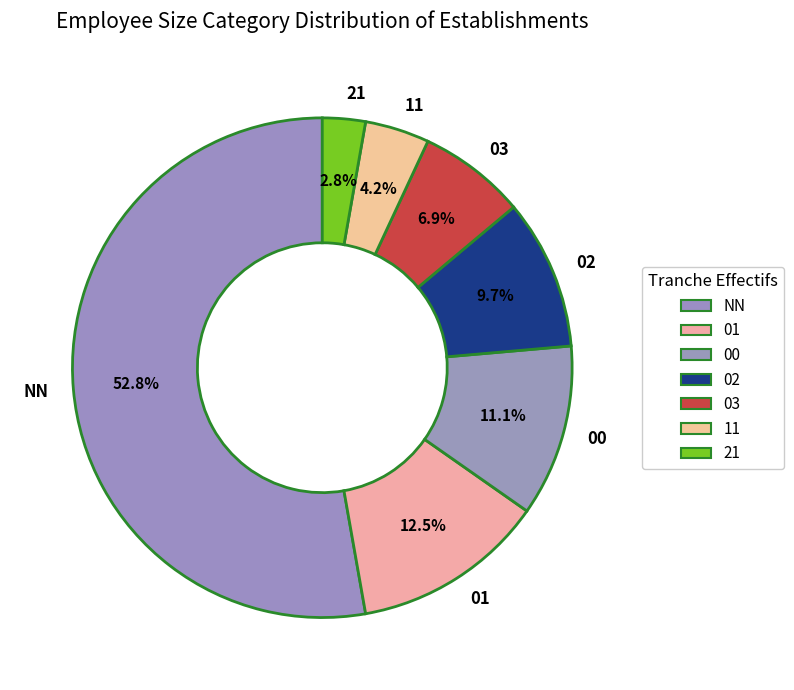

What is the majority slice?

NN